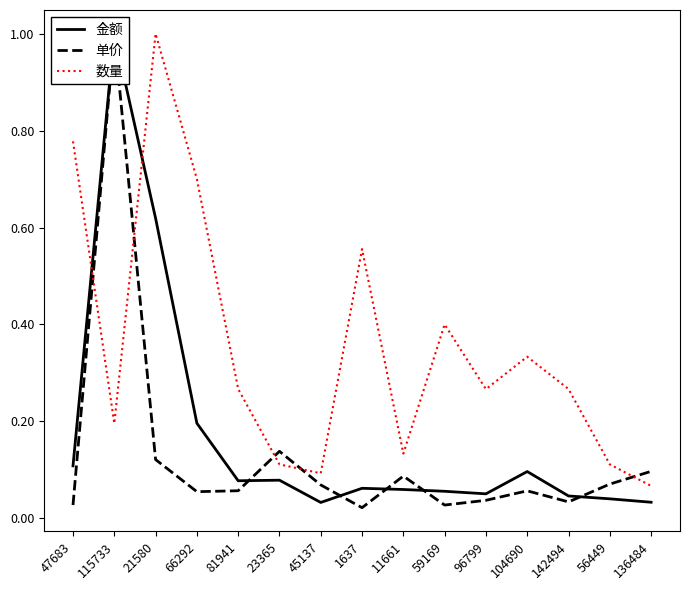

What are all the series names shown in the legend?

金额, 单价, 数量